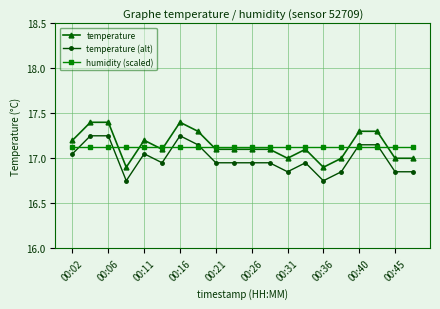

What is the greatest value displayed?

17.4